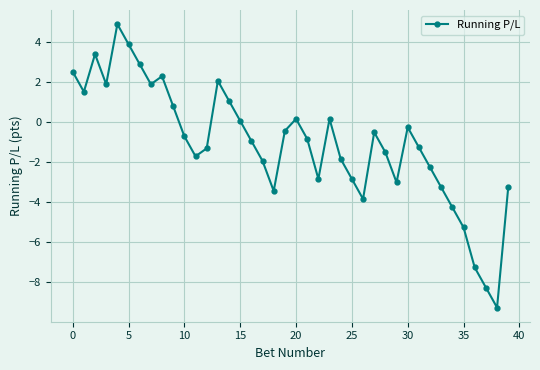

What is the sum of all values?

-43.5